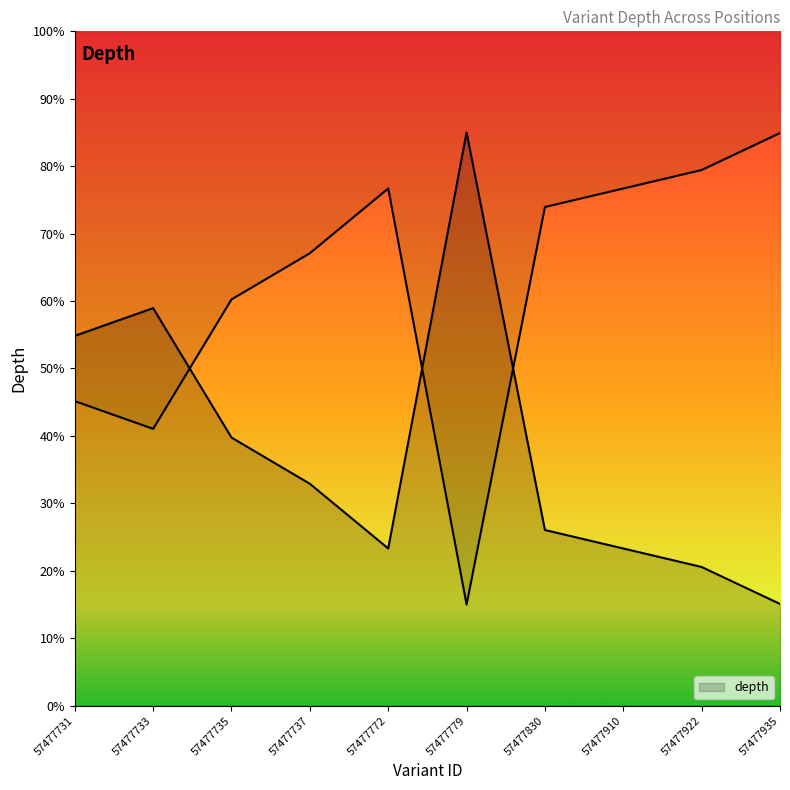

What is the sum of all values?

379.8